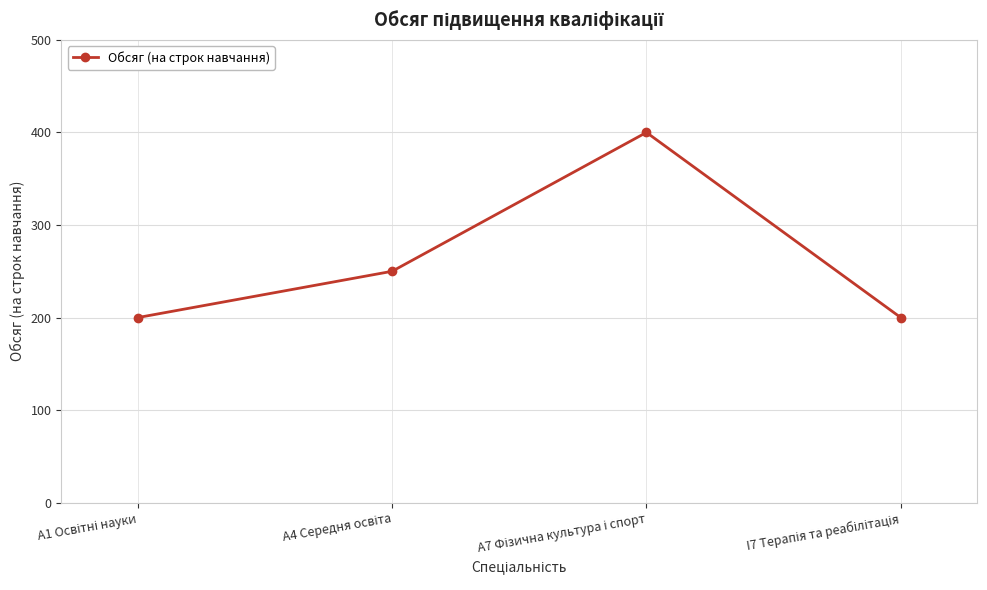

How many values are below 250?

2